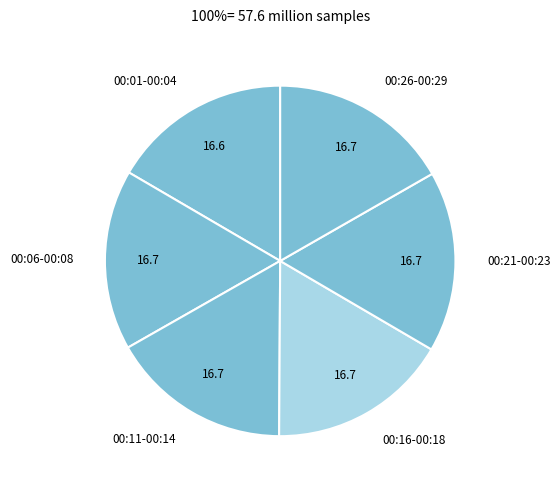

True or false: 00:06-00:08 accounts for 31% of the total.

False